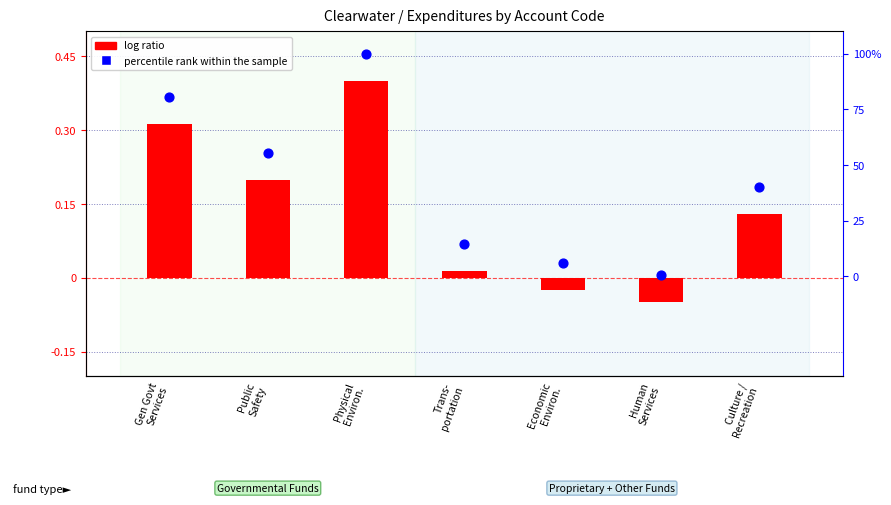

Which series contains the lowest Y value?

log ratio